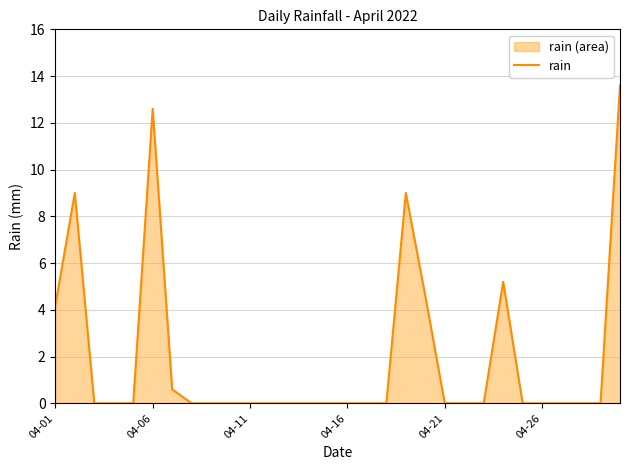

Between 22 and 11, which is larger?

22